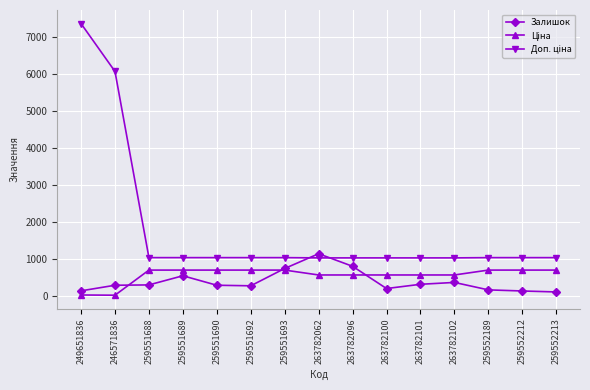

True or false: Залишок has a value of 820.4 at 259551689.

False